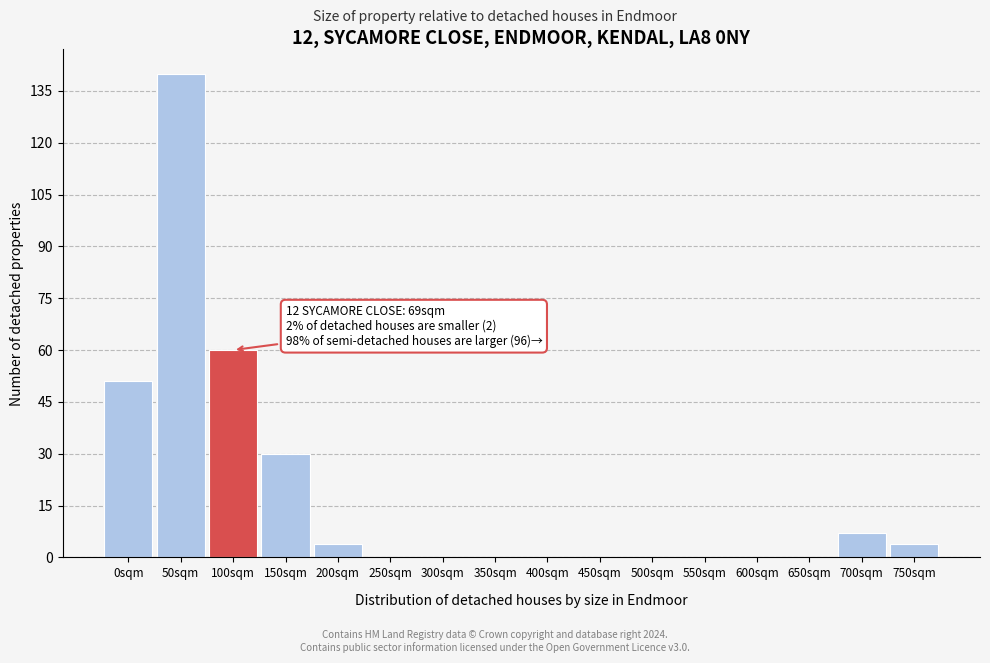

Reading right to left, what are all the values shown in this chart?

750sqm=4	700sqm=7	650sqm=0	600sqm=0	550sqm=0	500sqm=0	450sqm=0	400sqm=0	350sqm=0	300sqm=0	250sqm=0	200sqm=4	150sqm=30	100sqm=60	50sqm=140	0sqm=51